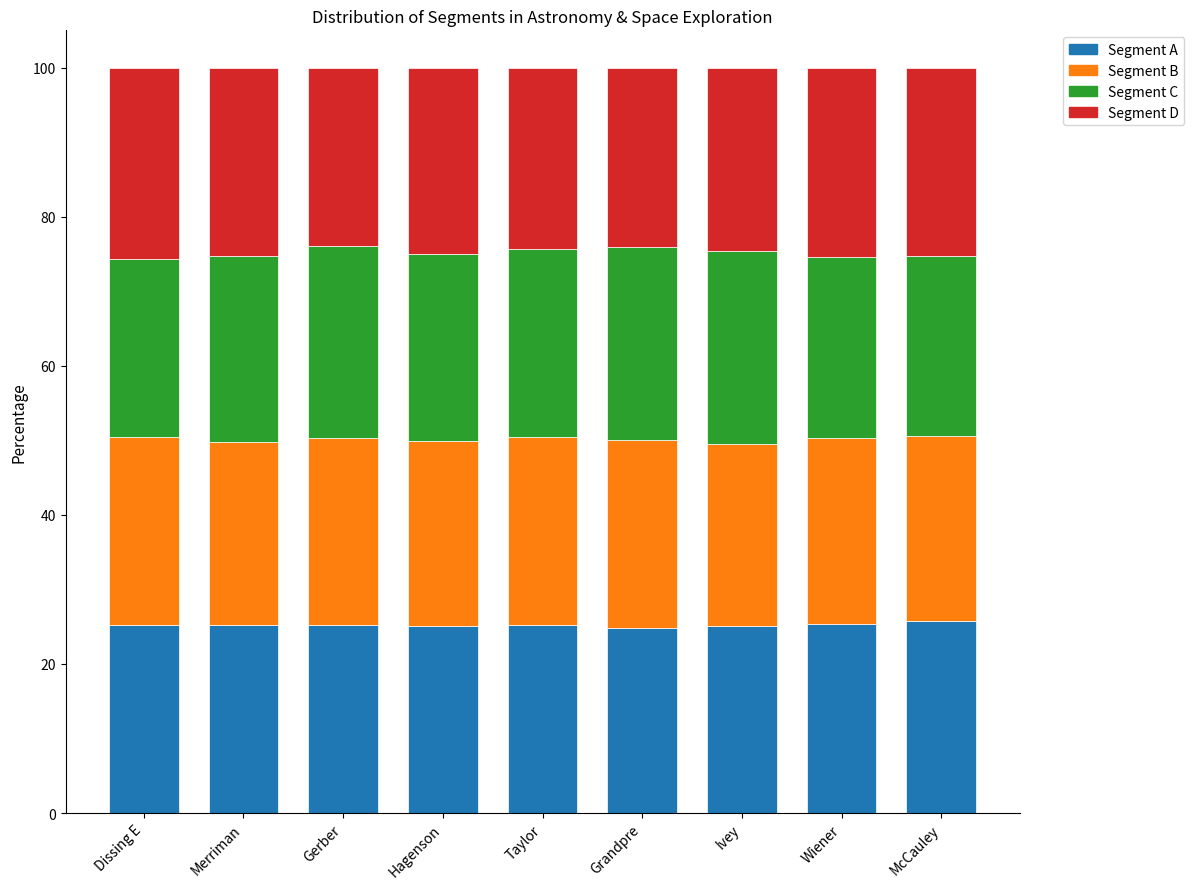

What is the total value across all series at Dissing E?

100.0